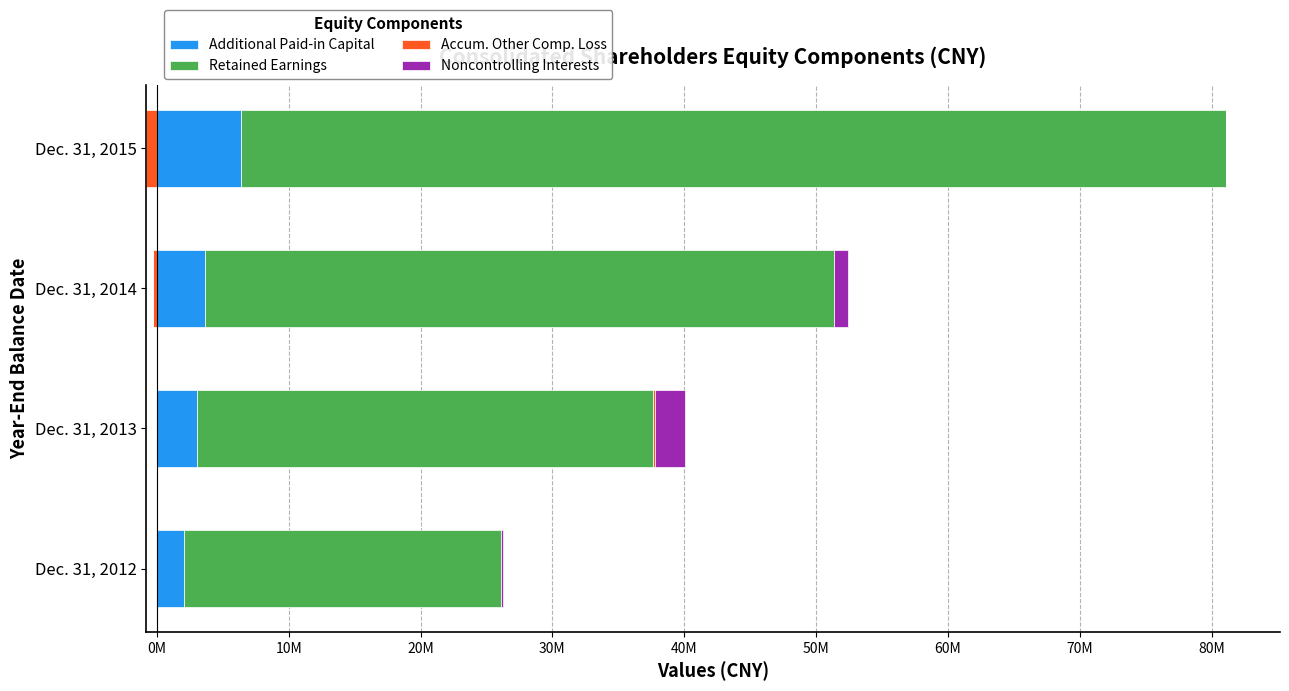

Are the bars horizontal?

Yes